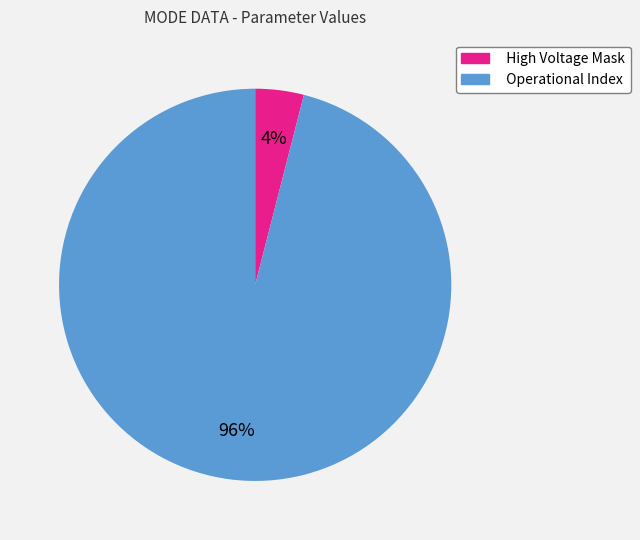

Combined, do Operational Index and High Voltage Mask account for over 50%?

Yes